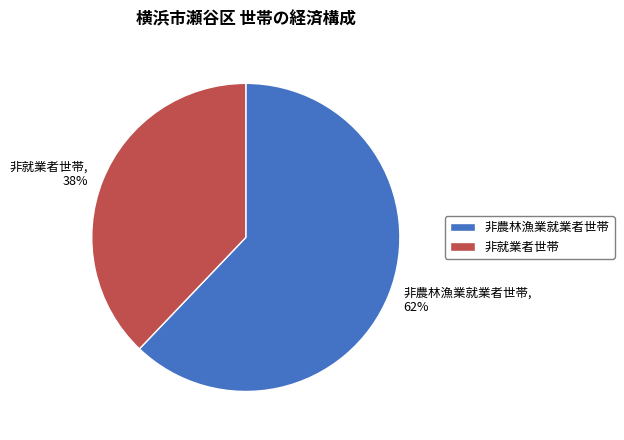

To the nearest percent, what is the combined percentage of 非農林漁業就業者世帯 and 非就業者世帯?

100%